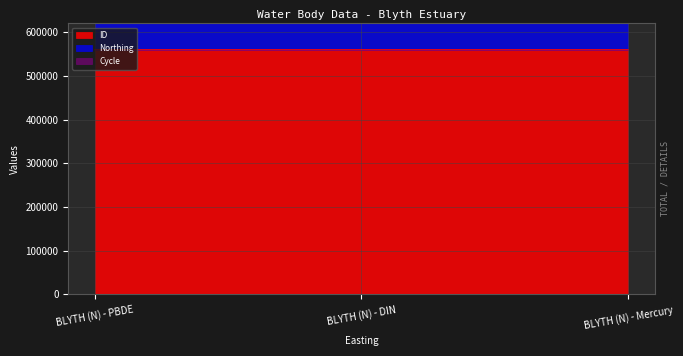

The value of Northing at BLYTH (N) - Mercury is 361093. True or false?

False